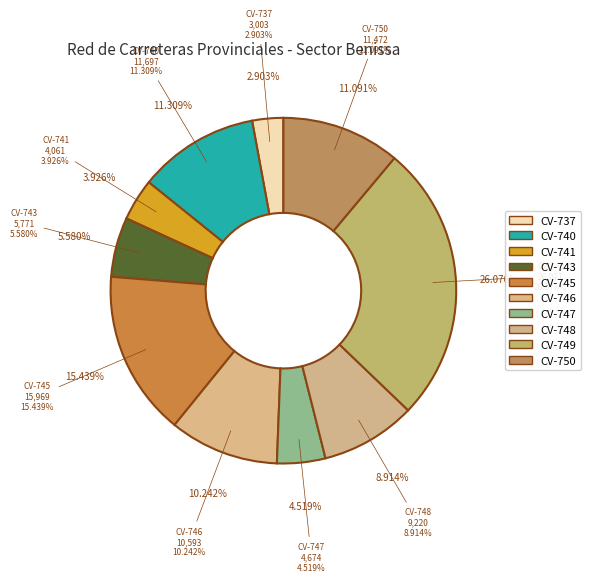

How much of the chart is everything except CV-737?

97.1%